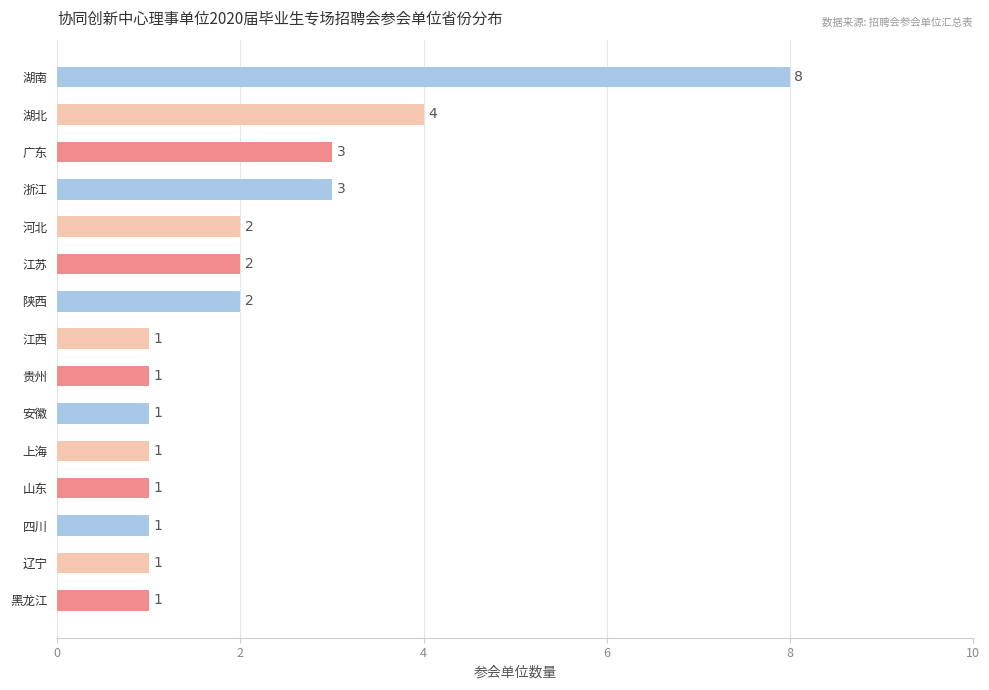

What is the difference between the maximum and minimum values?

7